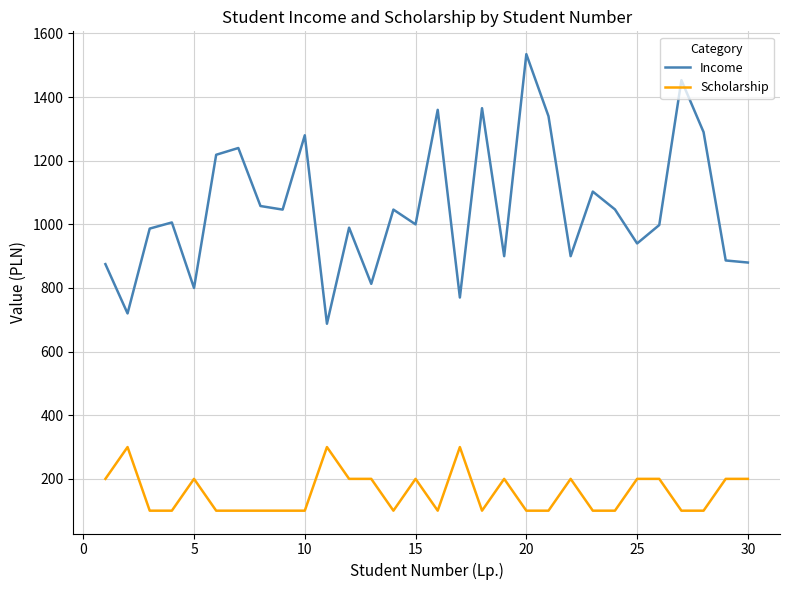

Rank the series by their maximum value, from highest to lowest.

Income, Scholarship